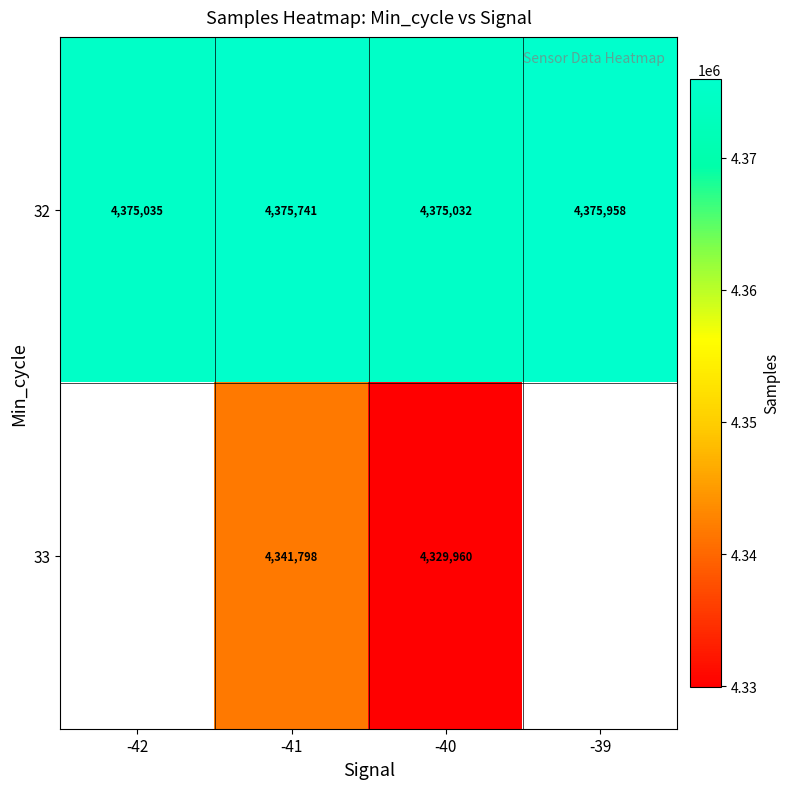

The value of 33 at -41 is 7449888.3. True or false?

False